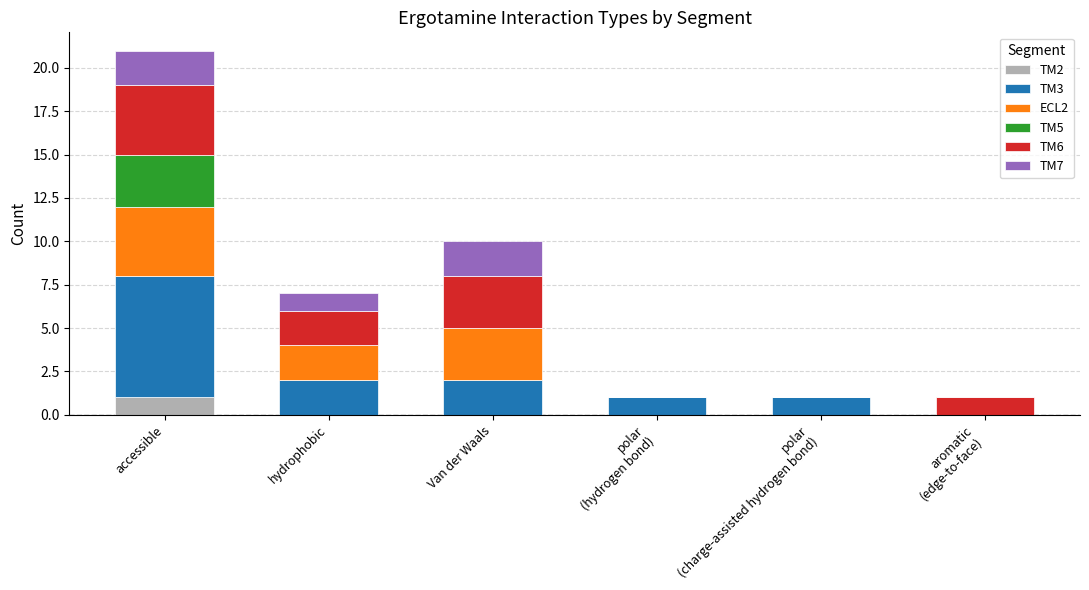

What is the total value across all series at hydrophobic?

7